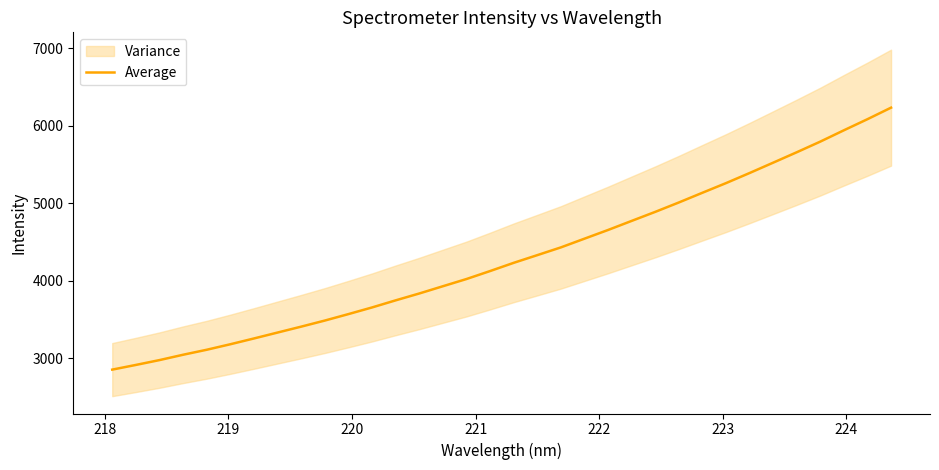

True or false: there are more than 0 points higher than both neighbors.

False